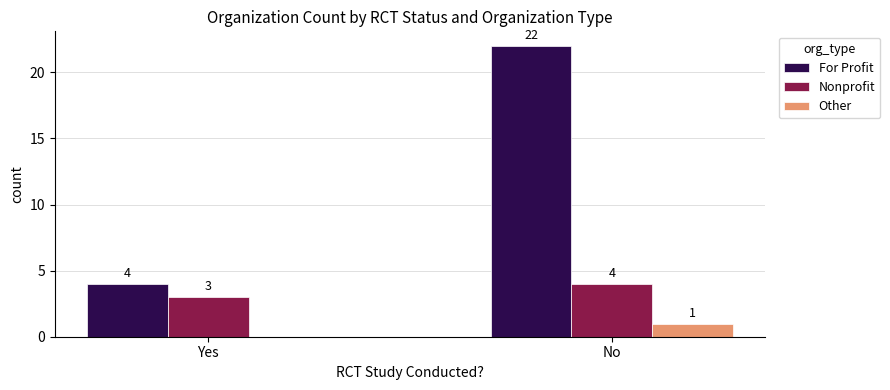

Which series changed the most between Yes and No?

For Profit